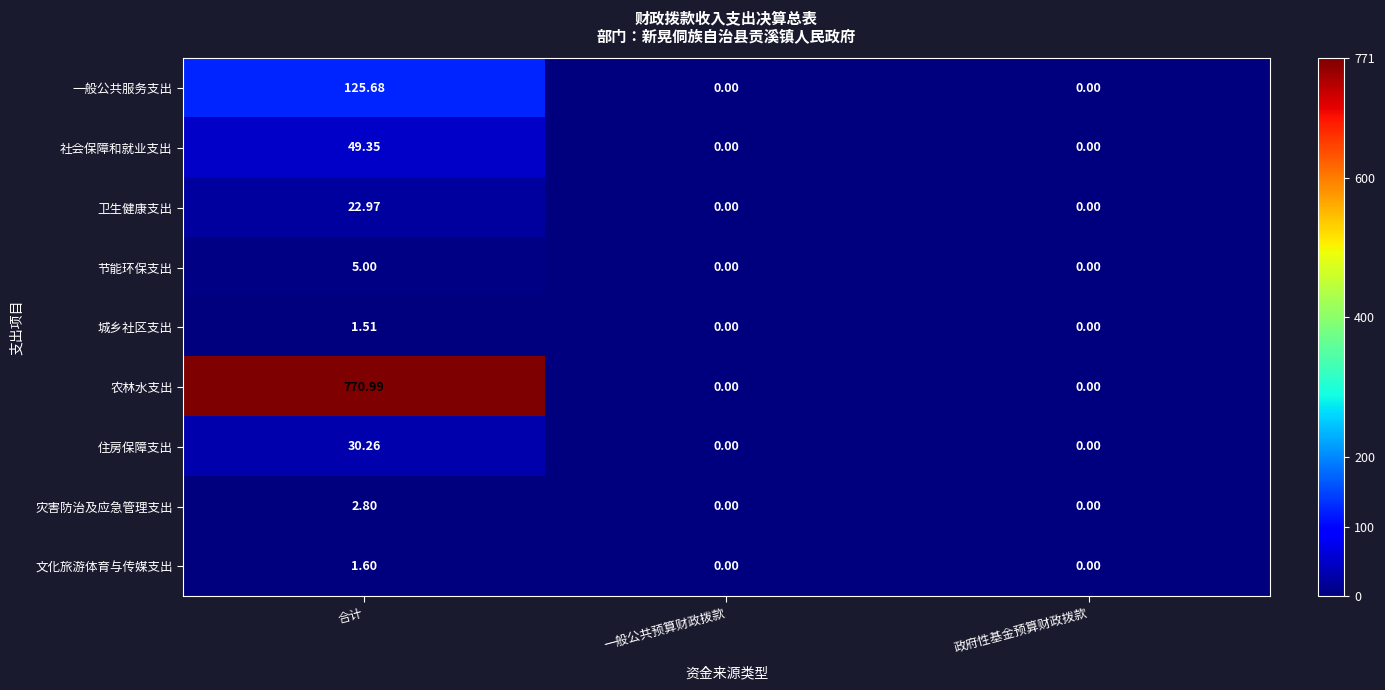

Which series changed the most between 合计 and 政府性基金预算财政拨款?

农林水支出